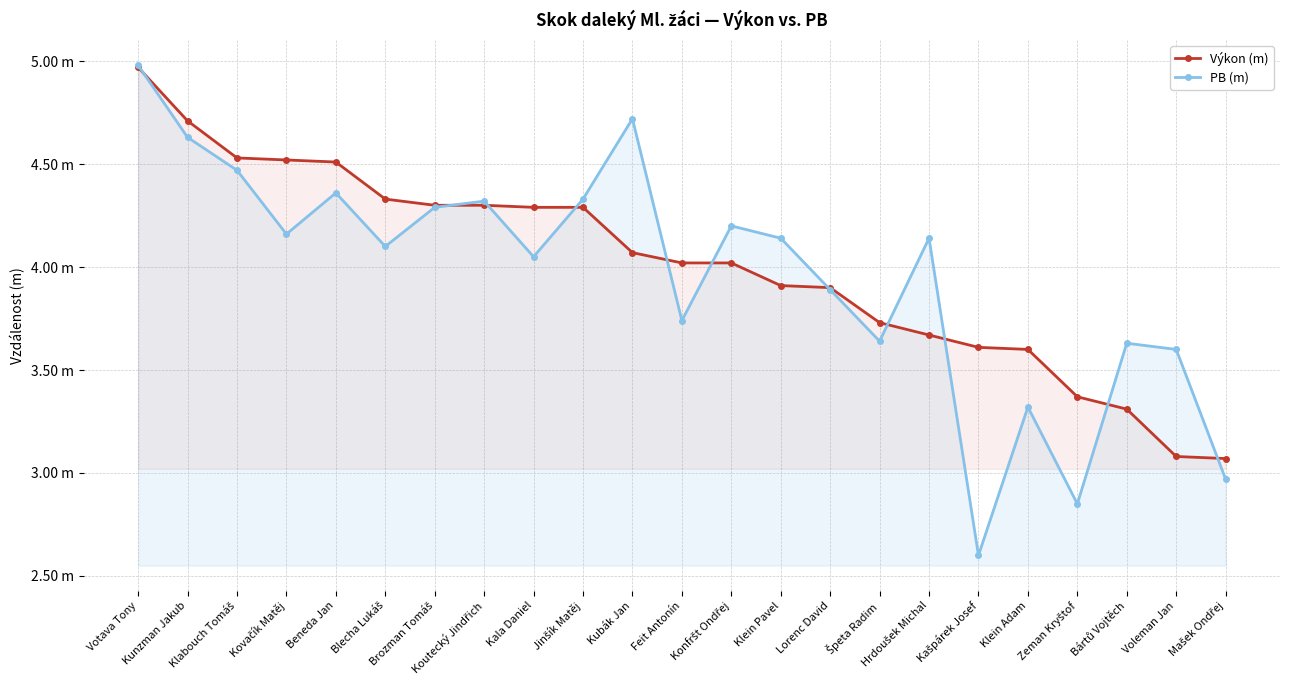

How many distinct data groups are displayed?

2